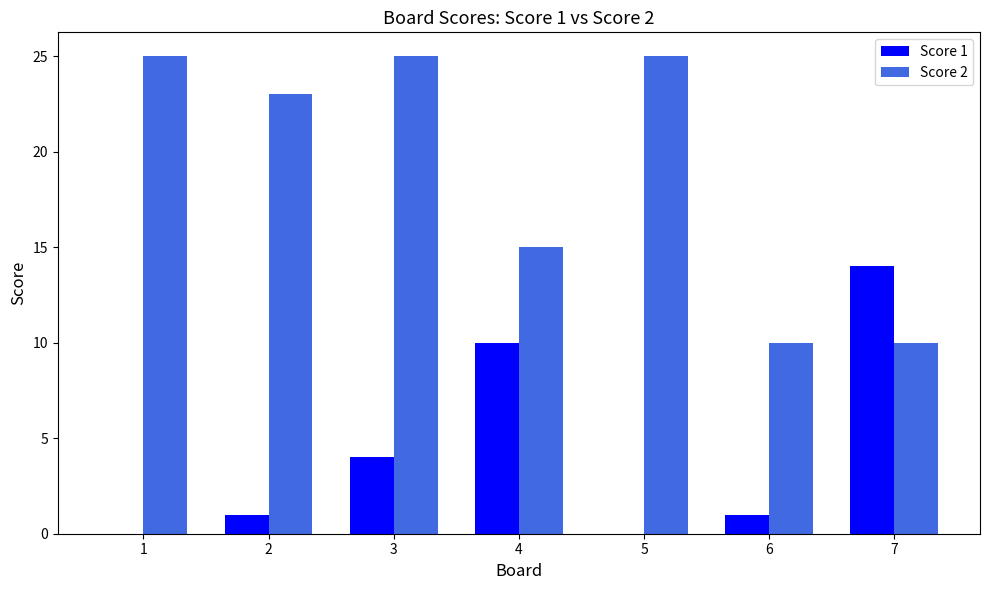

What is the maximum value for Score 2?

25